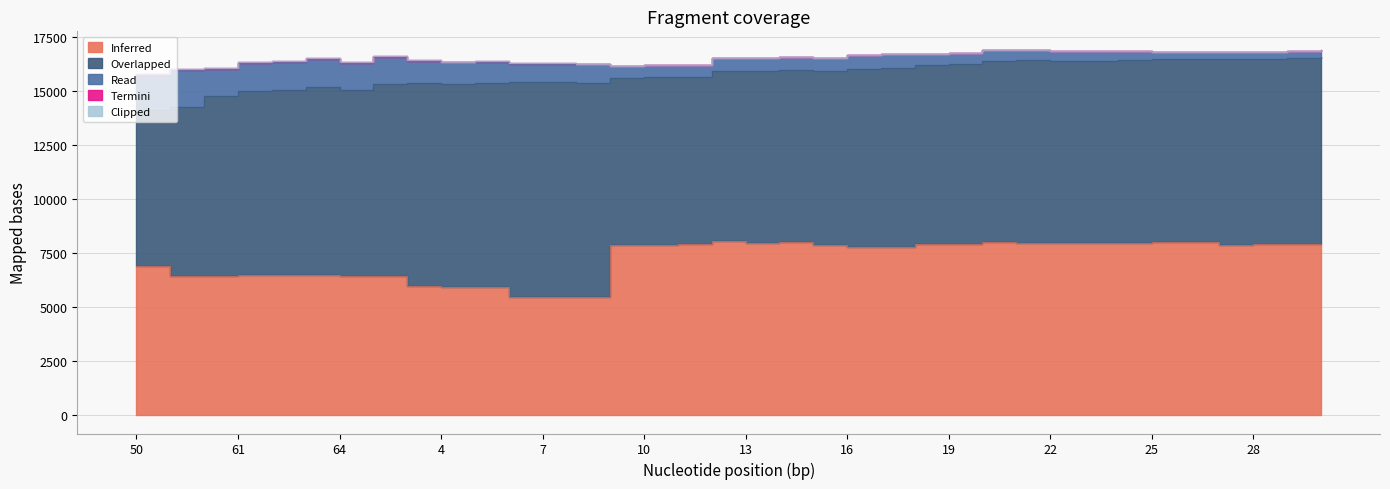

Reading left to right, transcribe all the data shown in this chart.

Inferred: 6911	6461	6436	6487	6511	6486	6444	6450	5974	5955	5948	5475	5476	5467	7881	7891	7928	8040	7977	7999	7861	7776	7784	7913	7918	7996	7991	7979	7992	7955	8008	8013	7893	7906	7913	7926
Overlapped: 7232	7816	8317	8516	8560	8719	8588	8897	9411	9393	9403	9929	9934	9914	7729	7742	7741	7901	7973	7993	8062	8245	8286	8313	8343	8413	8438	8426	8414	8464	8463	8470	8599	8589	8627	8631
Read: 1591	1693	1259	1279	1263	1269	1251	1251	990	976	975	853	852	852	553	555	555	572	574	580	629	637	632	511	511	508	459	460	461	411	342	342	333	334	334	334
Termini: 75	68	43	43	43	43	43	43	43	43	43	33	33	32	0	0	0	0	0	0	0	0	0	0	0	0	0	0	0	0	0	0	0	0	0	0
Clipped: 0	2	1	1	2	19	1	0	0	0	1	0	0	1	0	0	0	0	0	1	0	0	0	0	1	0	0	1	0	0	1	0	0	0	0	0